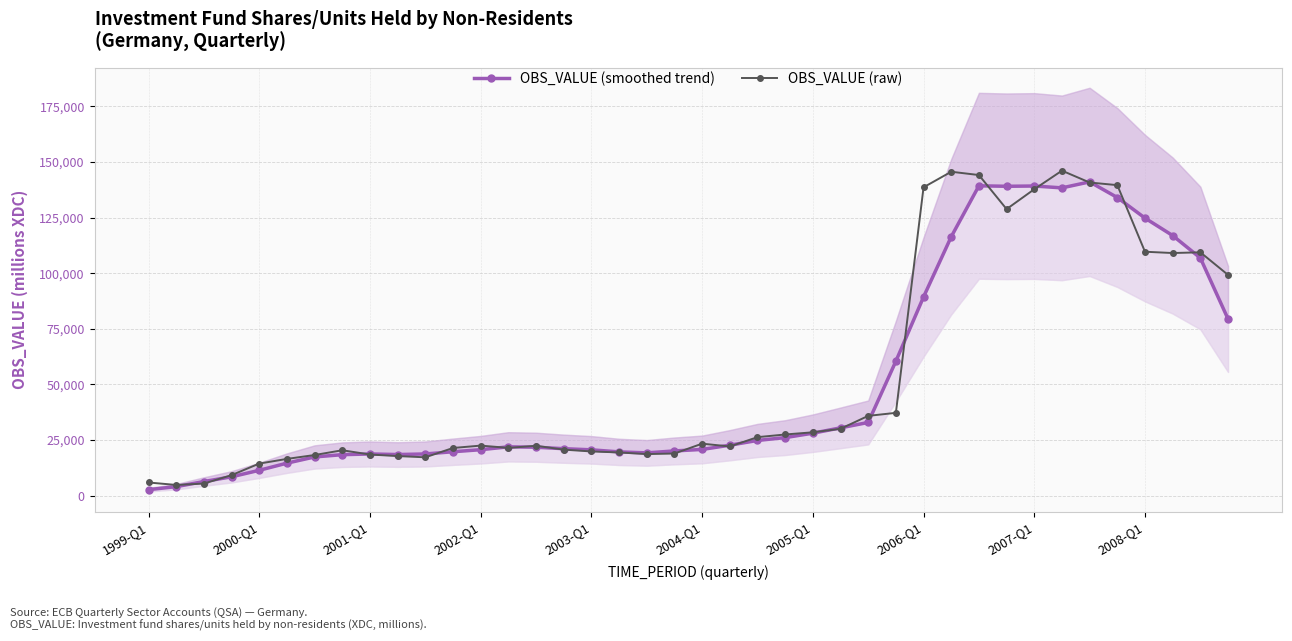

Is this an area chart (filled region under the line)?

No